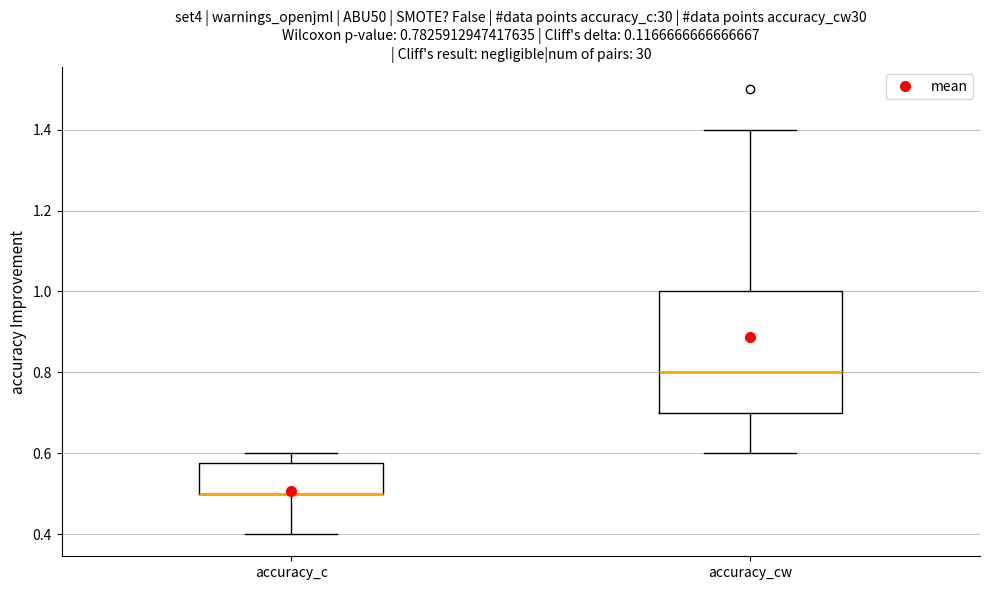

Comparing the boxes themselves (not the whiskers), which one is the tallest?

accuracy_cw